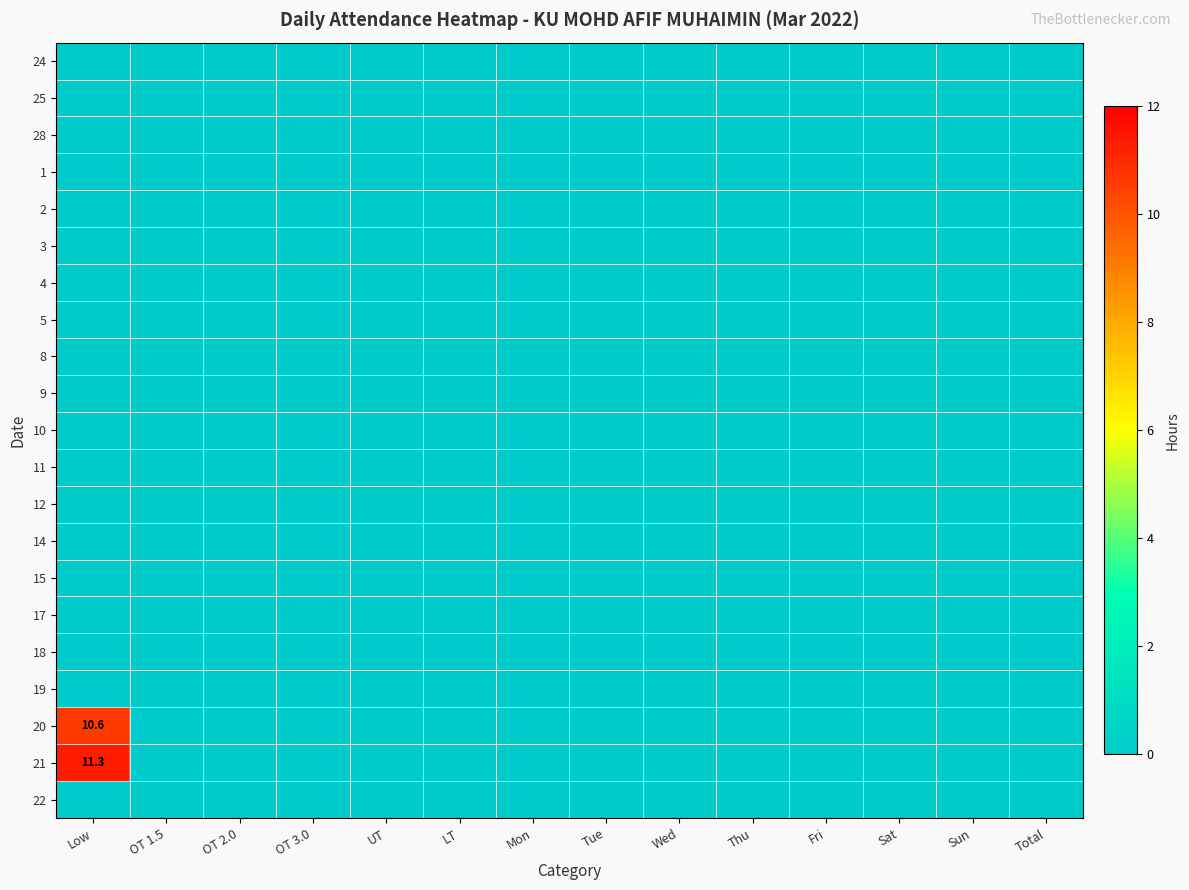

At how many categories does at least one series exceed 9?

1